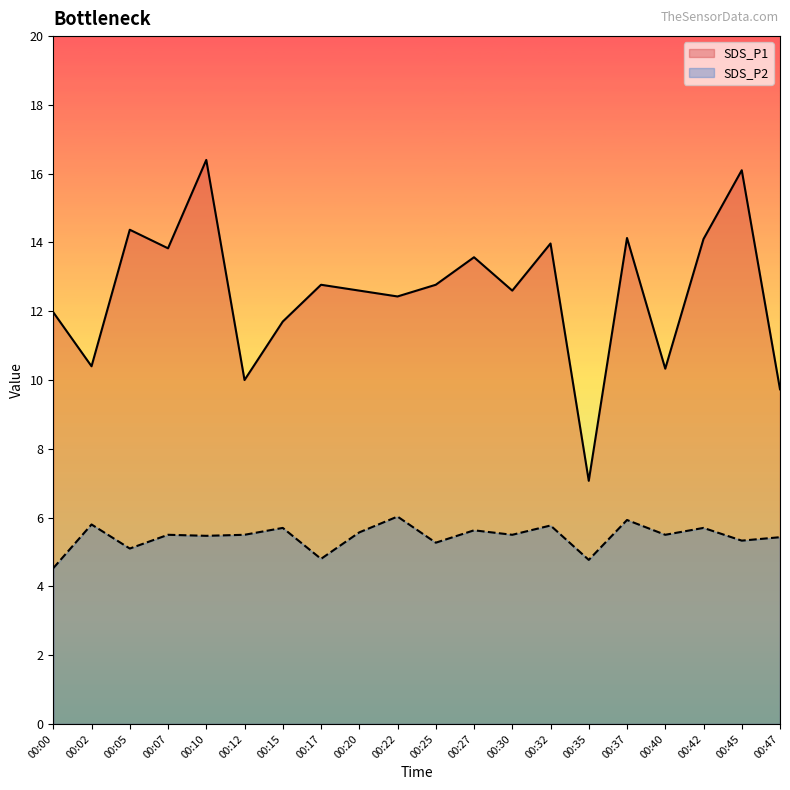

Reading left to right, what are all the values shown in this chart?

SDS_P1: 12.0	10.4	14.4	13.8	16.4	10.0	11.7	12.8	12.6	12.4	12.8	13.6	12.6	14.0	7.1	14.1	10.3	14.1	16.1	9.7
SDS_P2: 4.5	5.8	5.1	5.5	5.5	5.5	5.7	4.8	5.6	6.0	5.3	5.6	5.5	5.8	4.8	5.9	5.5	5.7	5.3	5.4